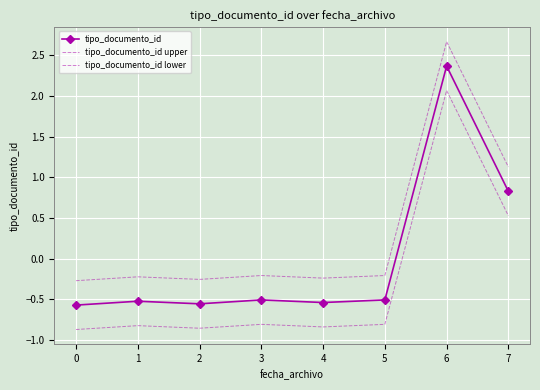

How many lines are shown in the chart?

3